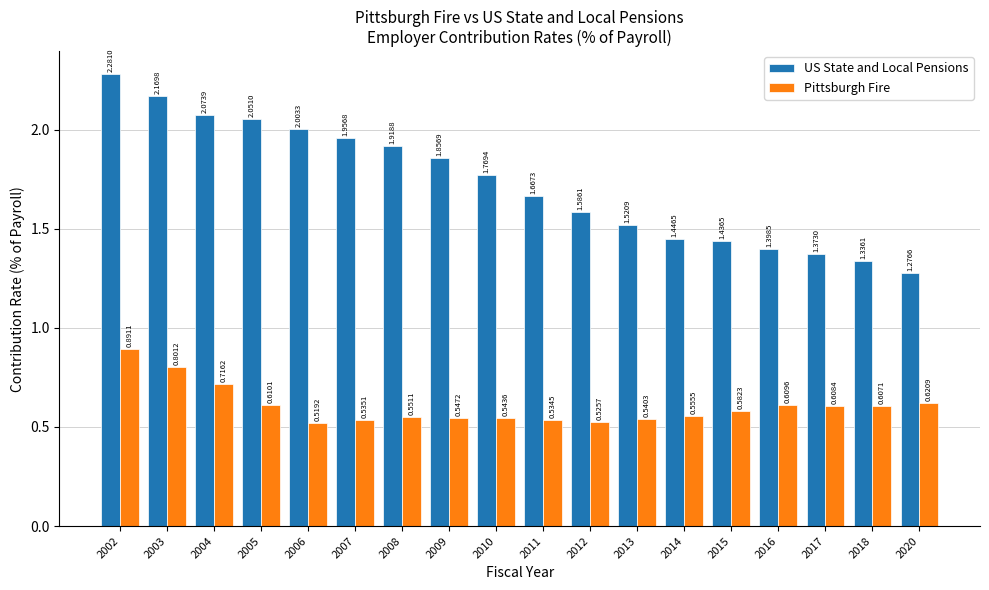

At which category is the sum across all series the highest?

2002